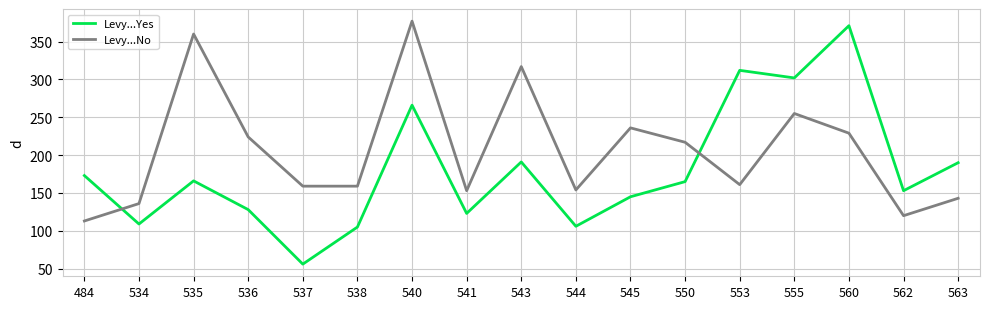

Between 562 and 563, which series saw the biggest shift?

Levy...Yes